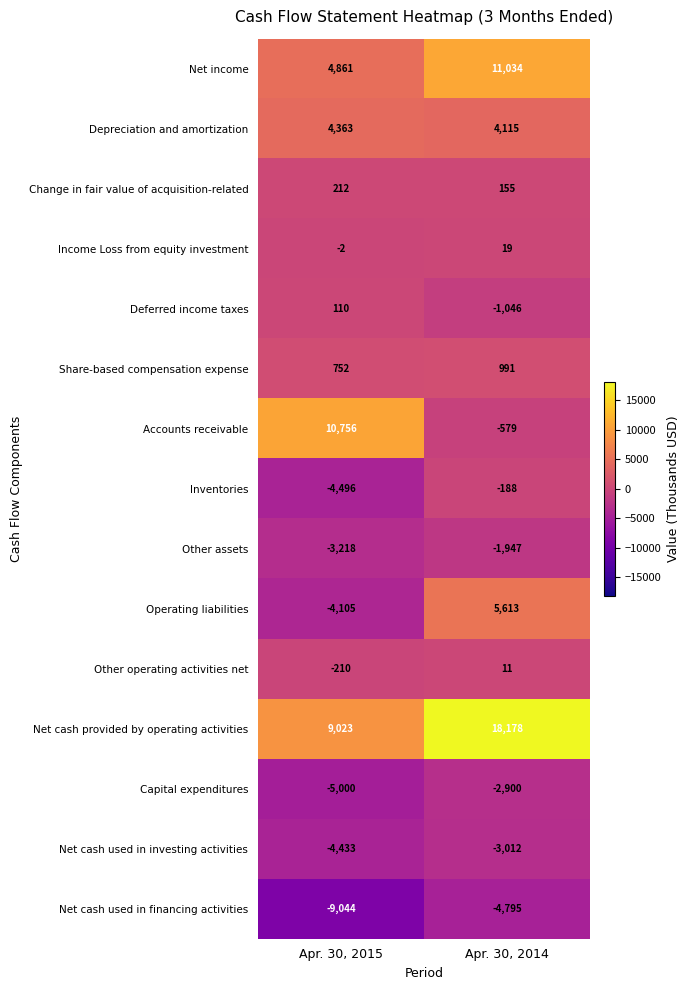

The value of Depreciation and amortization at Apr. 30, 2014 is 4115. True or false?

True